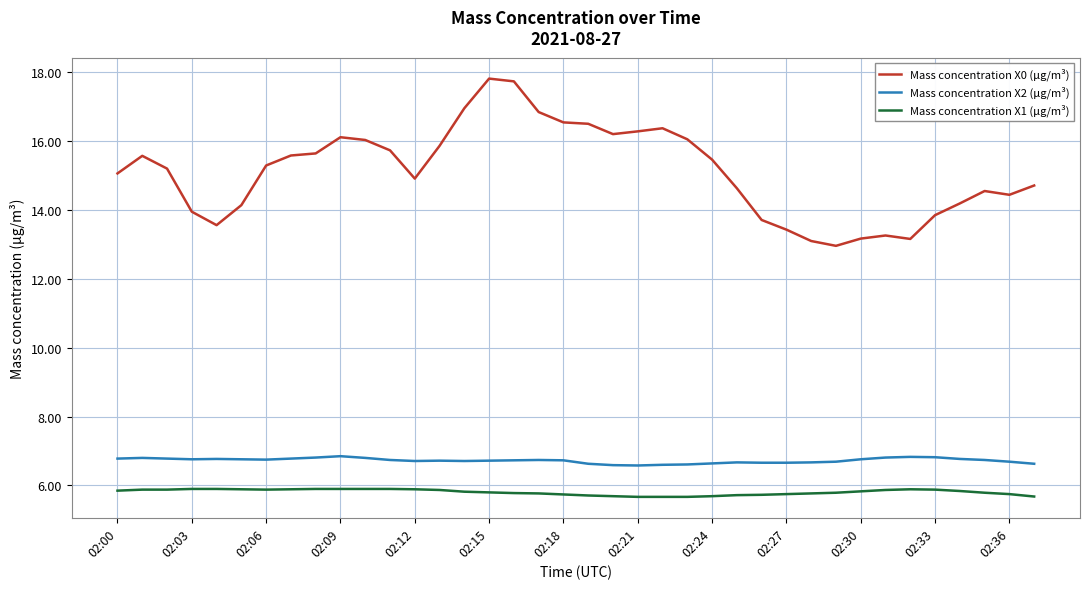

True or false: Mass concentration X2 (μg/m³) and Mass concentration X0 (μg/m³) intersect in this chart.

False